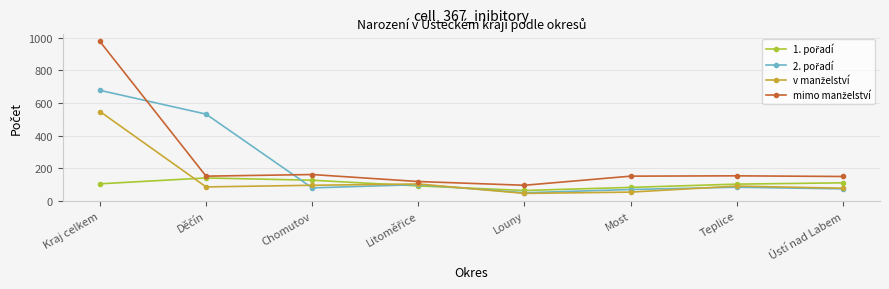

What is the maximum value shown in the chart?

978